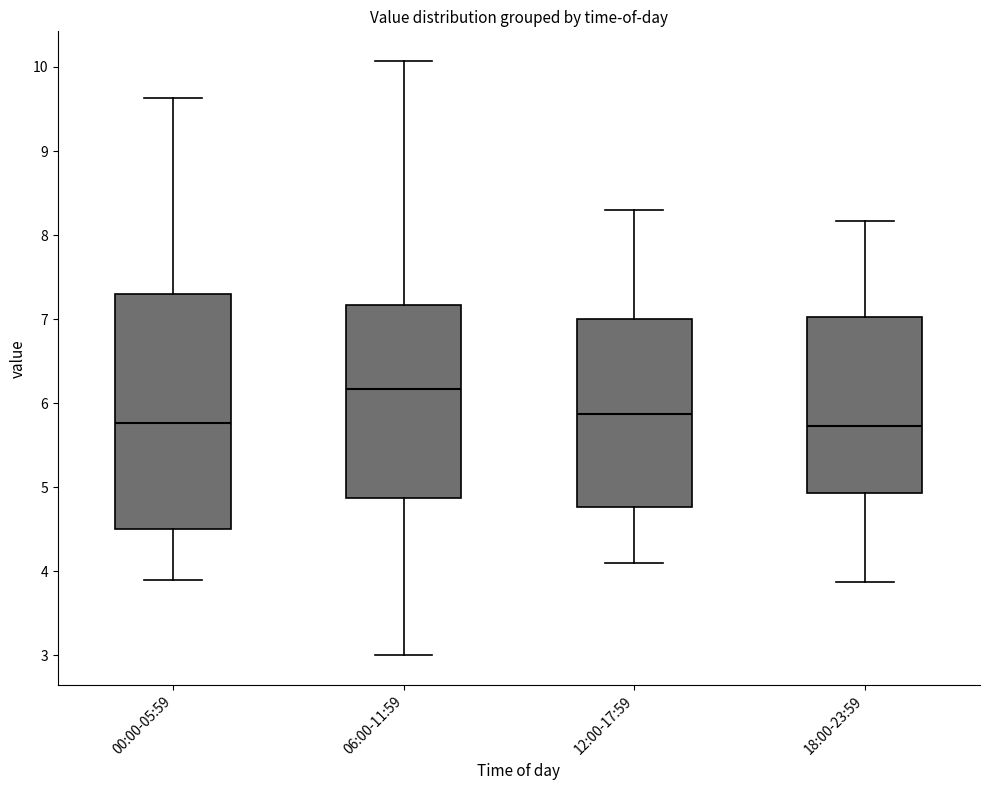

Reading left to right, transcribe this box plot: for each box, give where its median line is, the range the box spans, and where its two whiskers end, as read against the y-axis. The values are not printed on the chart, so give them approximately, as read against the axis.

00:00-05:59: median 5.8, box 4.5 to 7.3, whiskers 3.9 to 9.6
06:00-11:59: median 6.2, box 4.9 to 7.2, whiskers 3.0 to 10.1
12:00-17:59: median 5.9, box 4.8 to 7.0, whiskers 4.1 to 8.3
18:00-23:59: median 5.7, box 4.9 to 7.0, whiskers 3.9 to 8.2